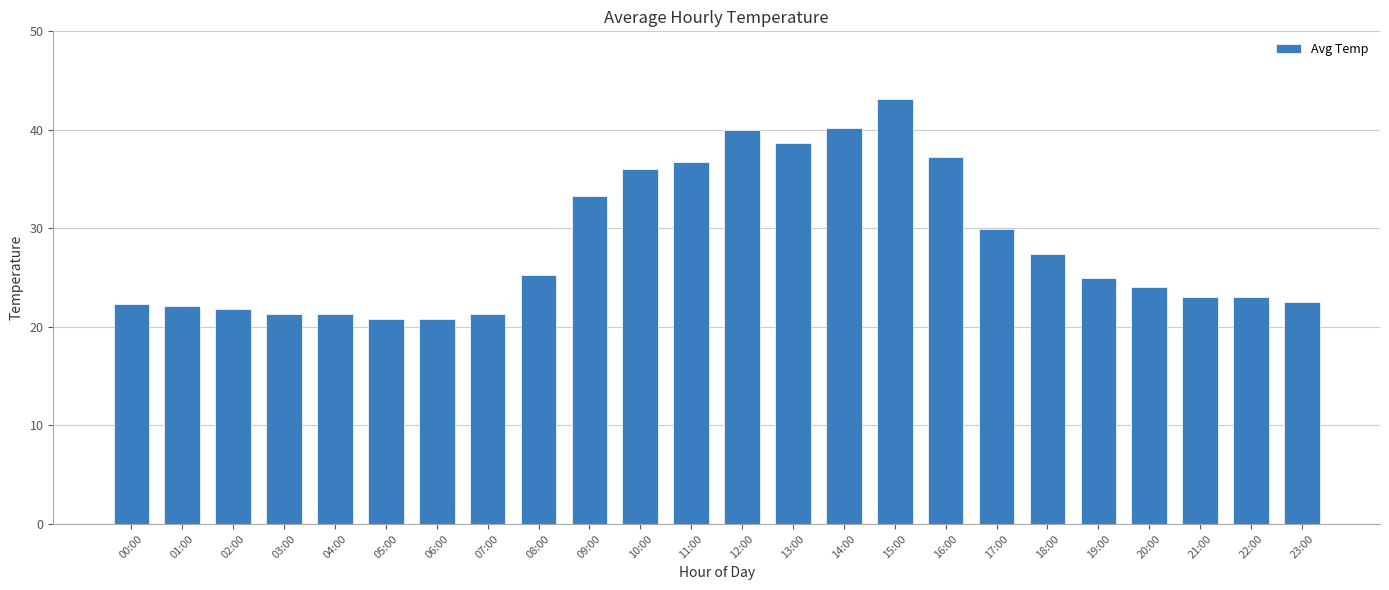

What is the label of the 18th bar from the left?

17:00